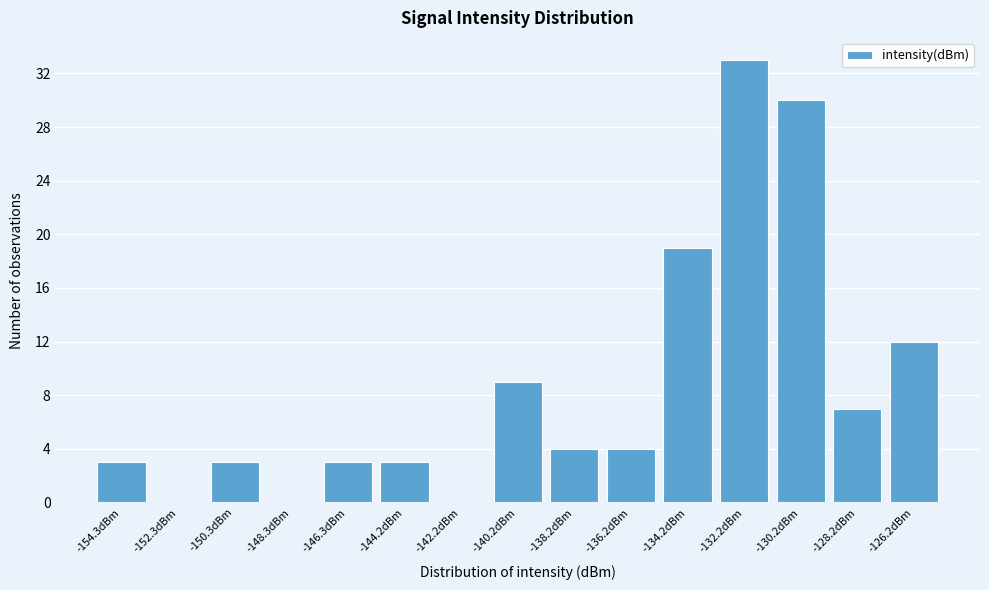

Reading left to right, what are all the values shown in this chart?

-154.3dBm=3	-152.3dBm=0	-150.3dBm=3	-148.3dBm=0	-146.3dBm=3	-144.2dBm=3	-142.2dBm=0	-140.2dBm=9	-138.2dBm=4	-136.2dBm=4	-134.2dBm=19	-132.2dBm=33	-130.2dBm=30	-128.2dBm=7	-126.2dBm=12